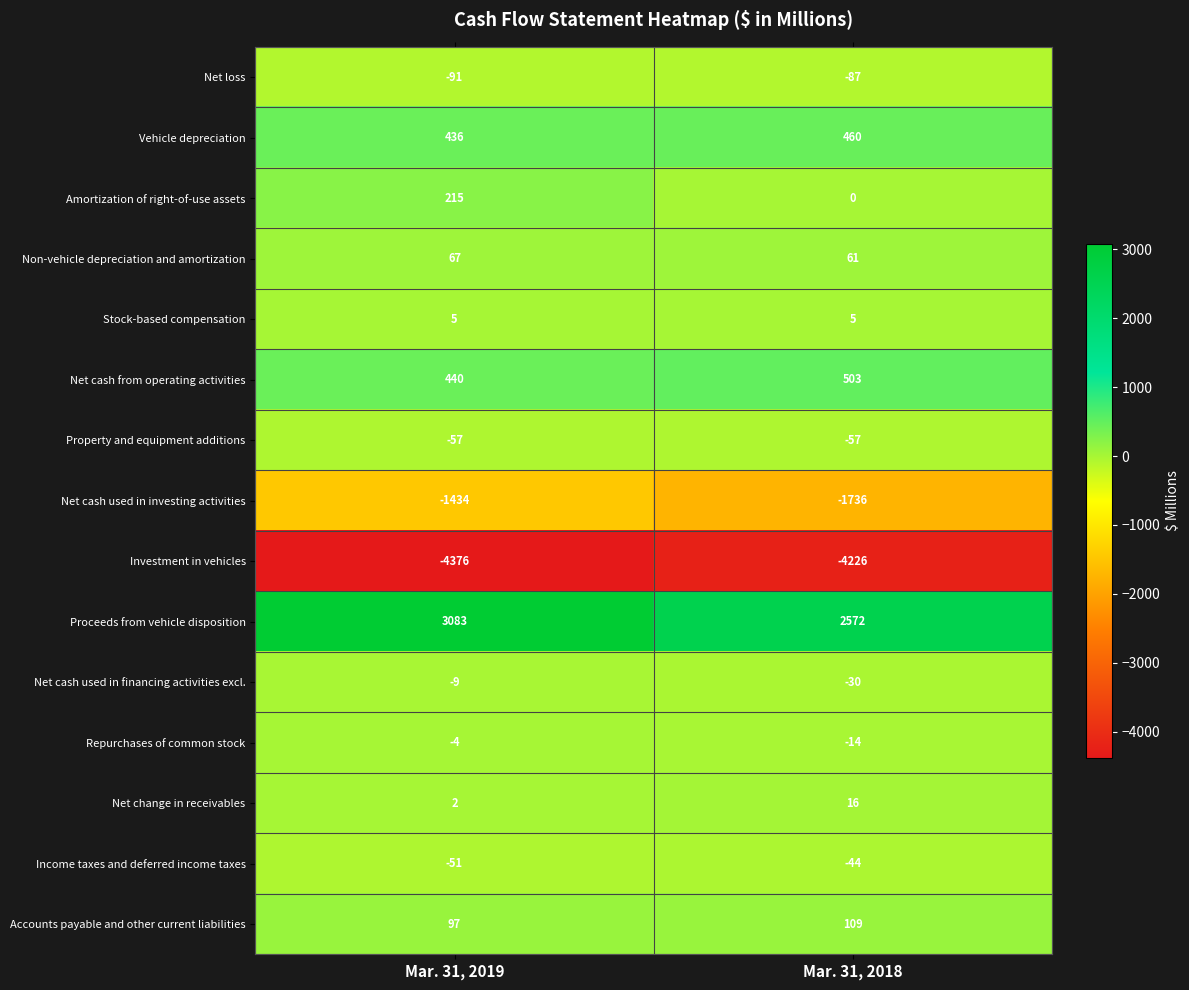

Between Mar. 31, 2019 and Mar. 31, 2018, which series saw the biggest shift?

Proceeds from vehicle disposition